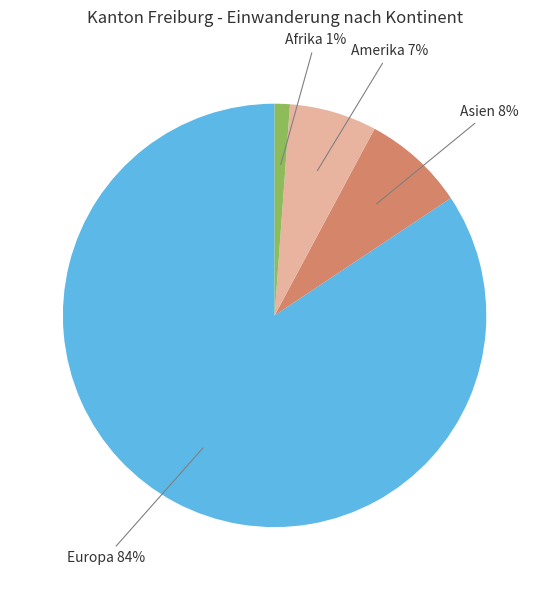

Rank the categories by value from highest to lowest.

Europa, Asien, Amerika, Afrika